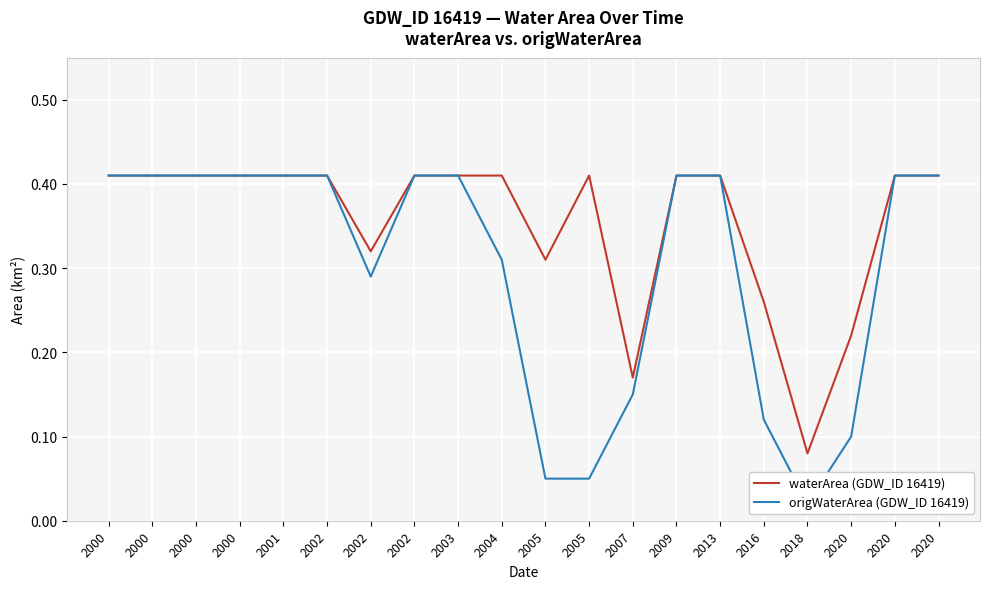

The value of origWaterArea (GDW_ID 16419) at 2000 is 0.2. True or false?

False